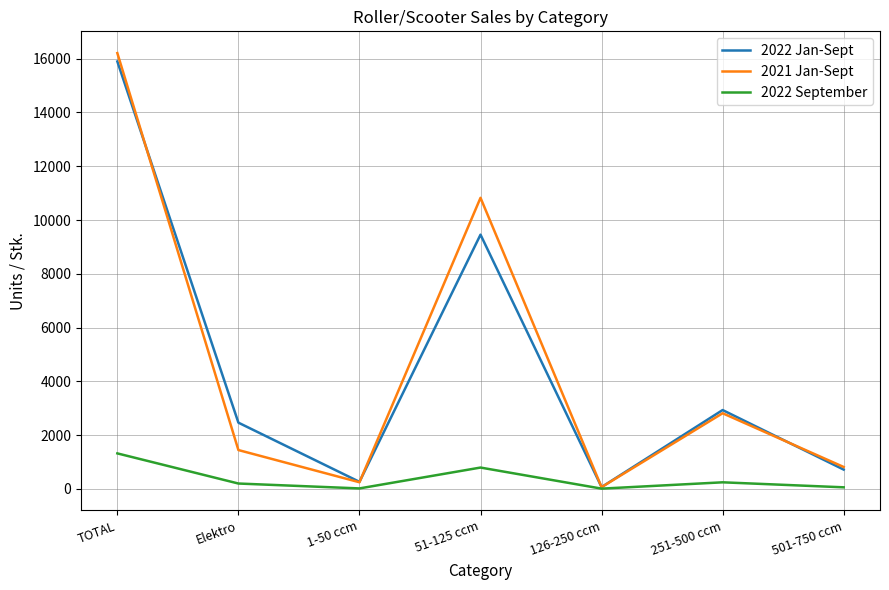

Rank the series by their maximum value, from highest to lowest.

2021 Jan-Sept, 2022 Jan-Sept, 2022 September